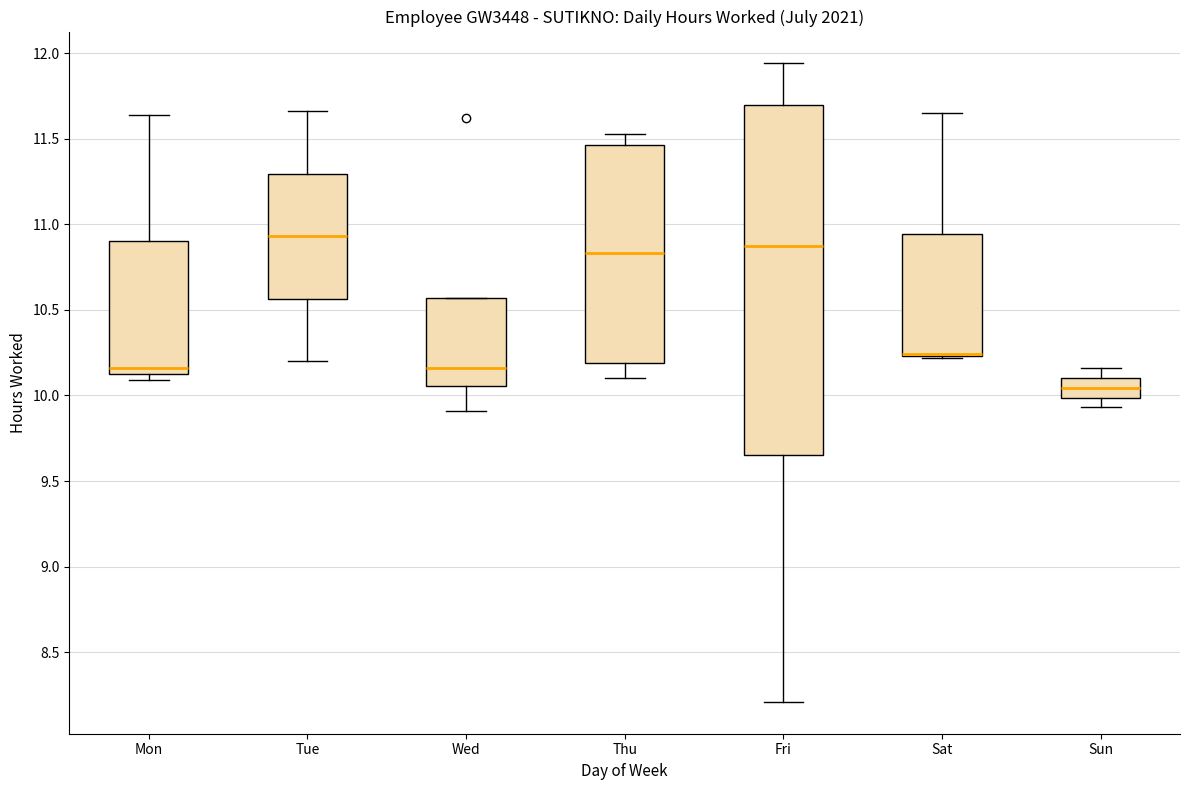

Comparing the boxes themselves (not the whiskers), which one is the tallest?

Fri